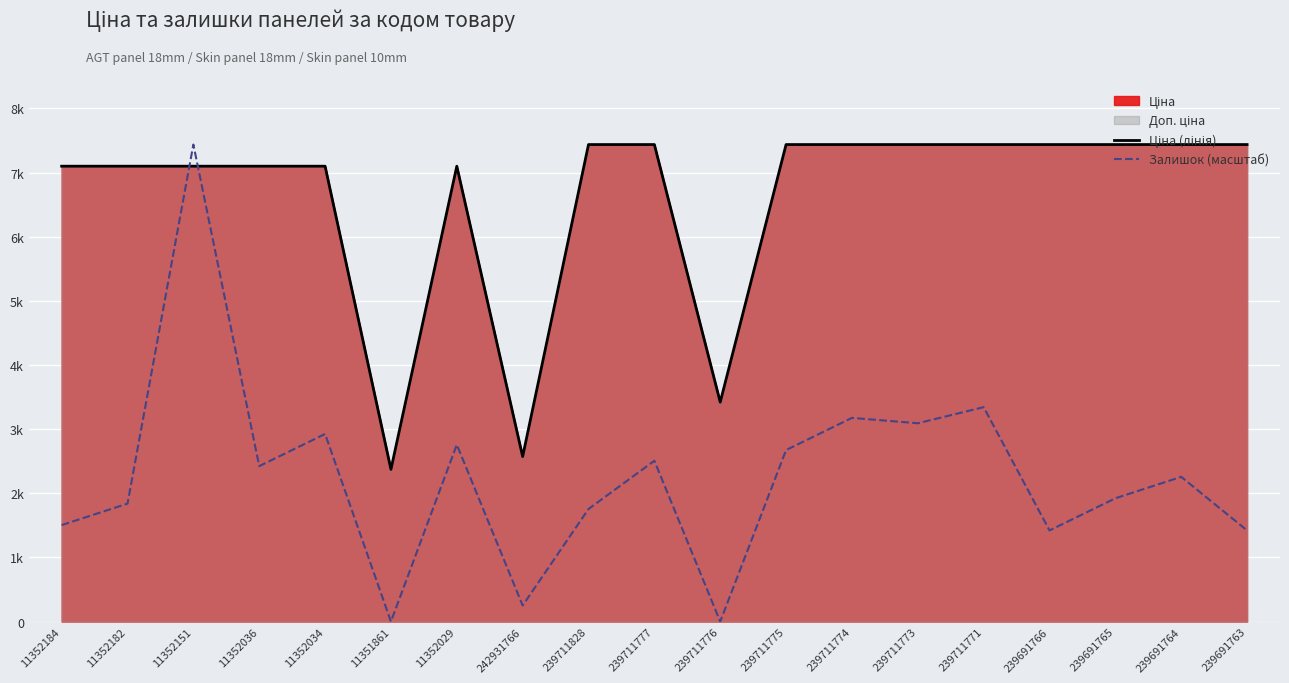

True or false: Ціна (лінія) has a value of 2374.4 at 239711774.

False